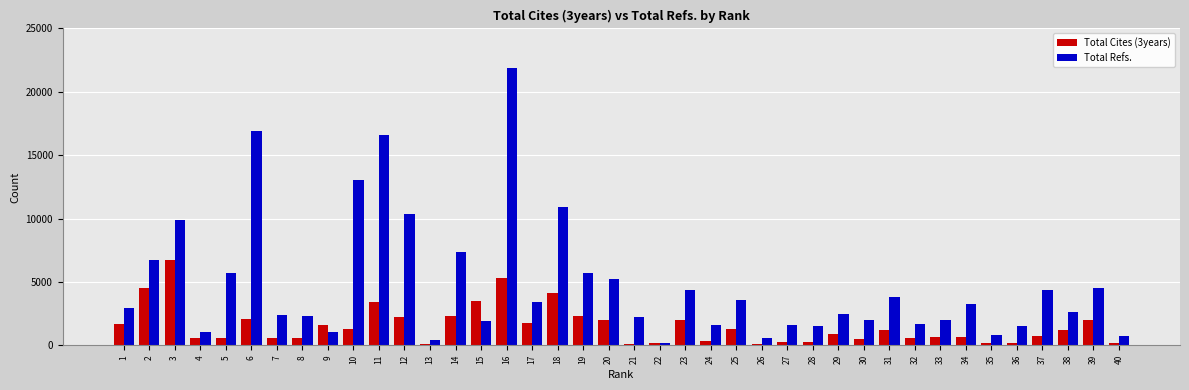

At which category is the sum across all series the highest?

16